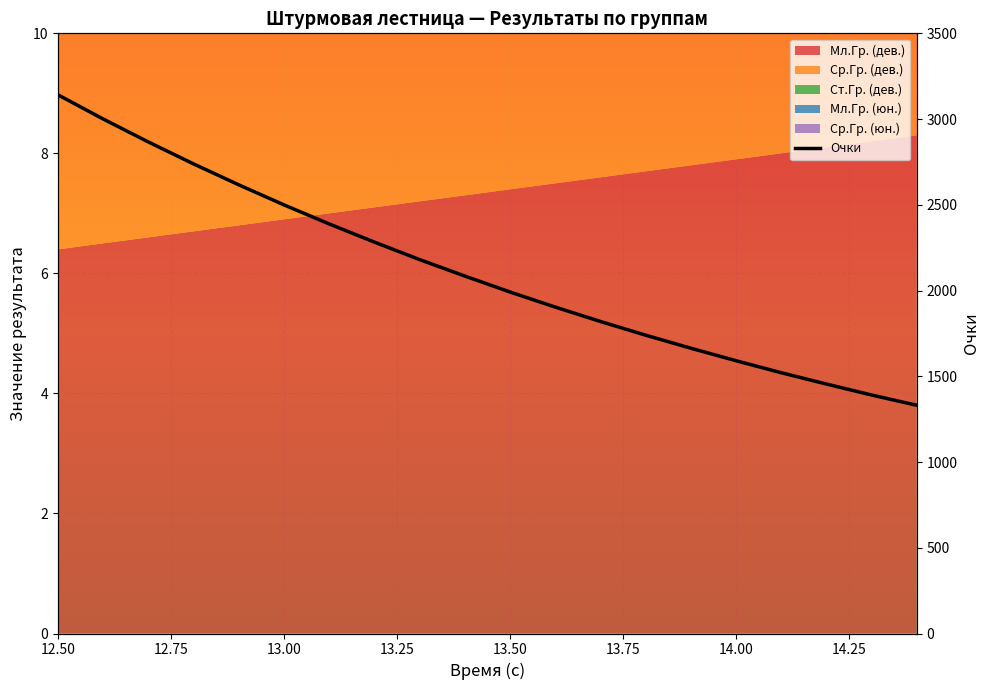

At which category does the chart reach its peak across all series?

12.50